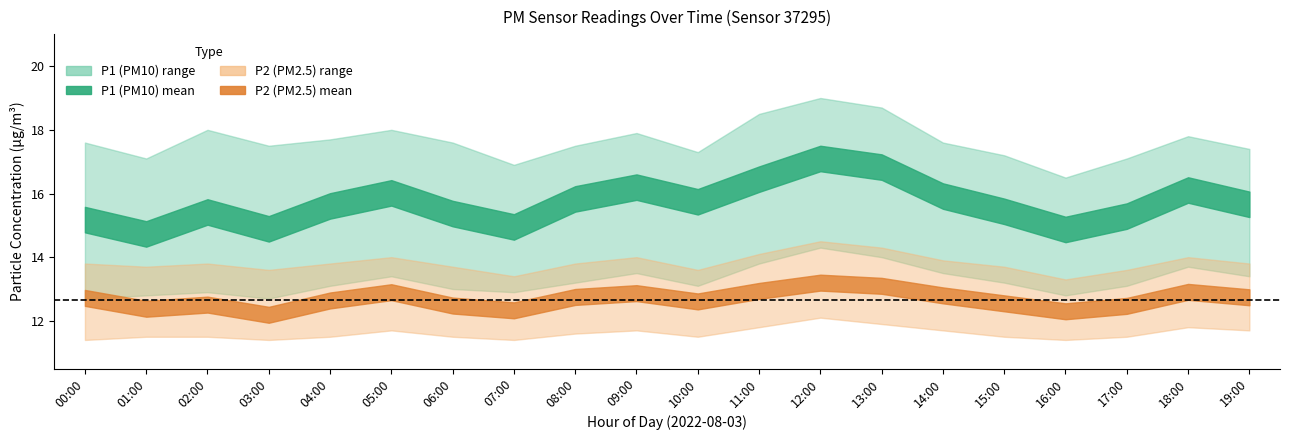

Between 00:00 and 12:00, which series saw the biggest shift?

P1